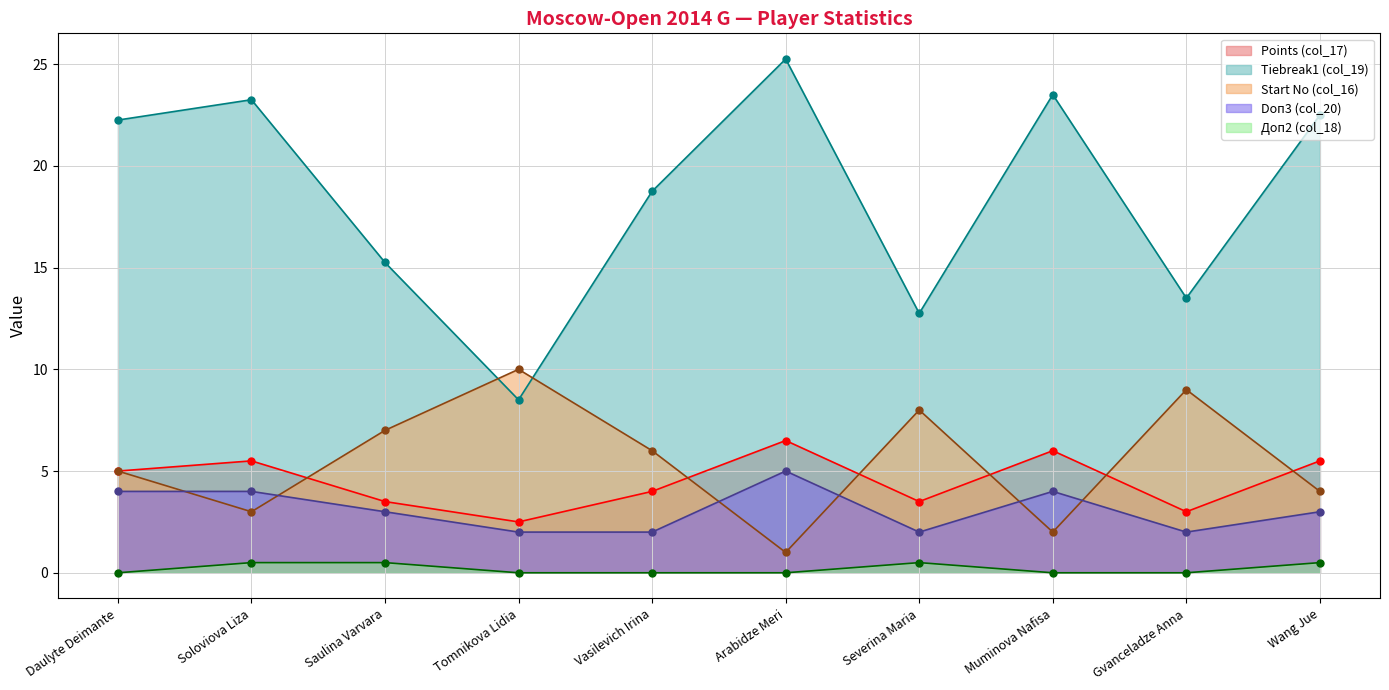

What is the highest value of the Tiebreak1 (col_19) series?

25.2